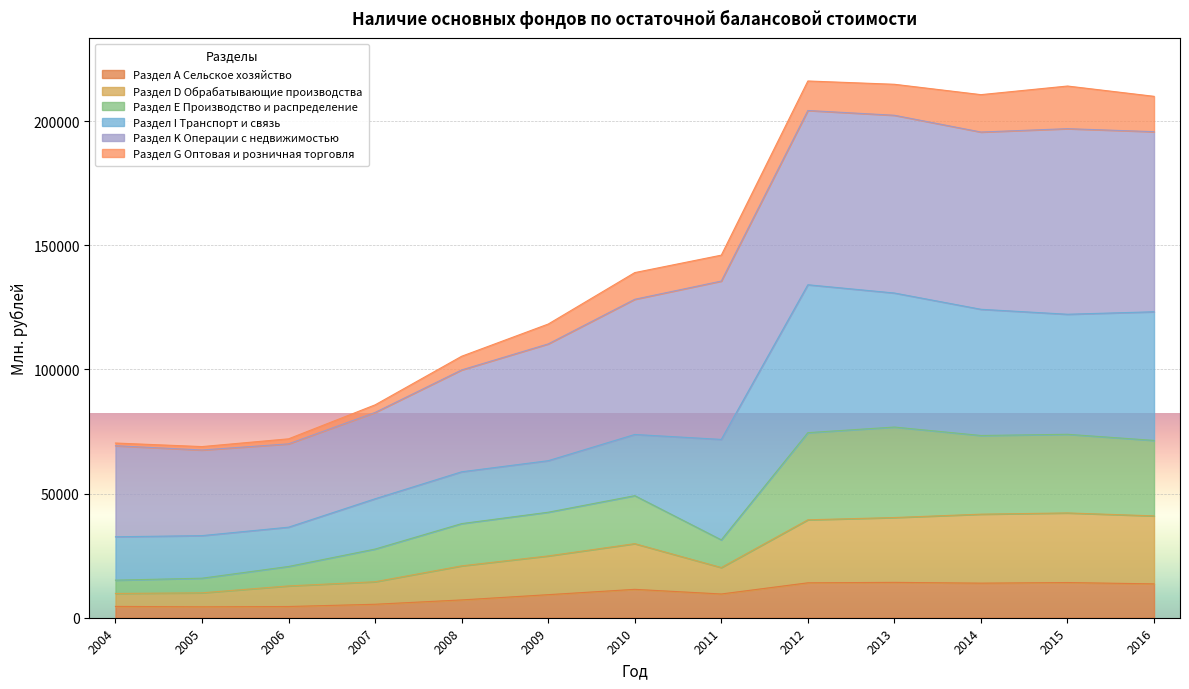

What is the highest value of the Раздел А Сельское хозяйство series?

14241